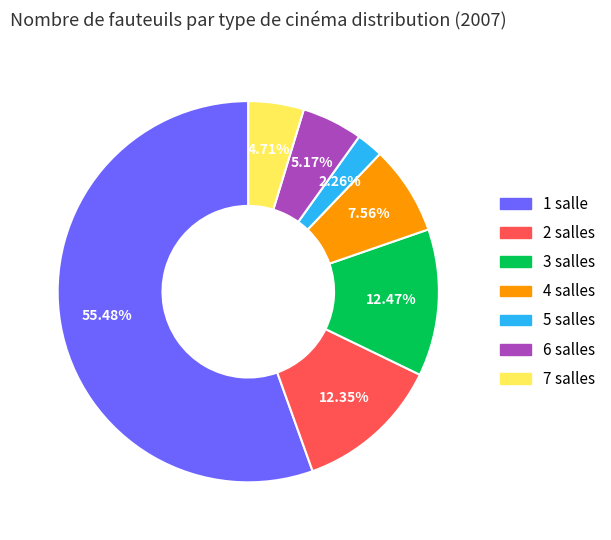

What is the smallest slice in the pie chart?

5 salles